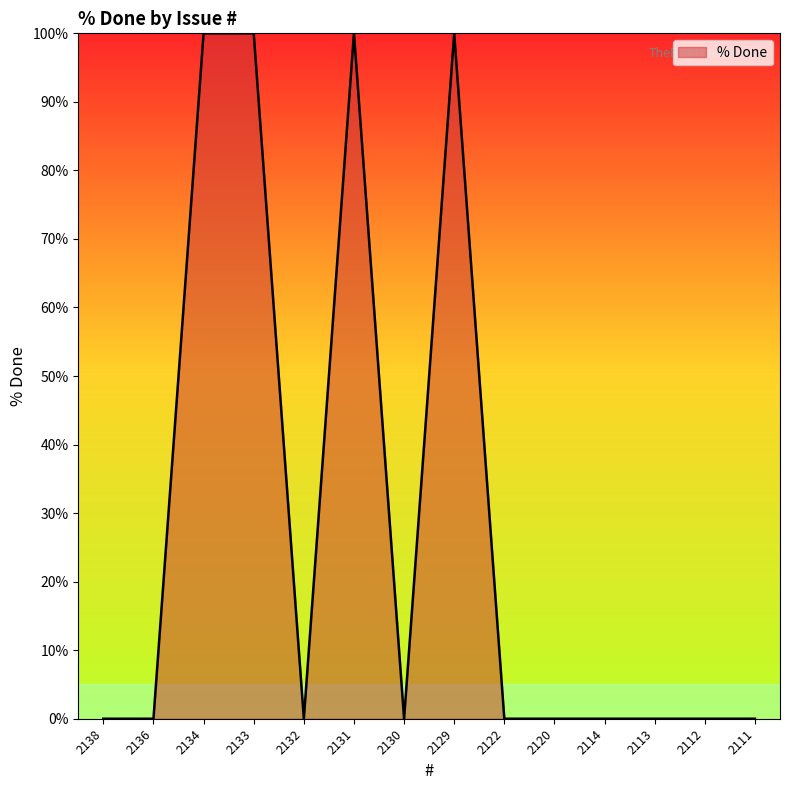

How many values are between 0 and 100?

14